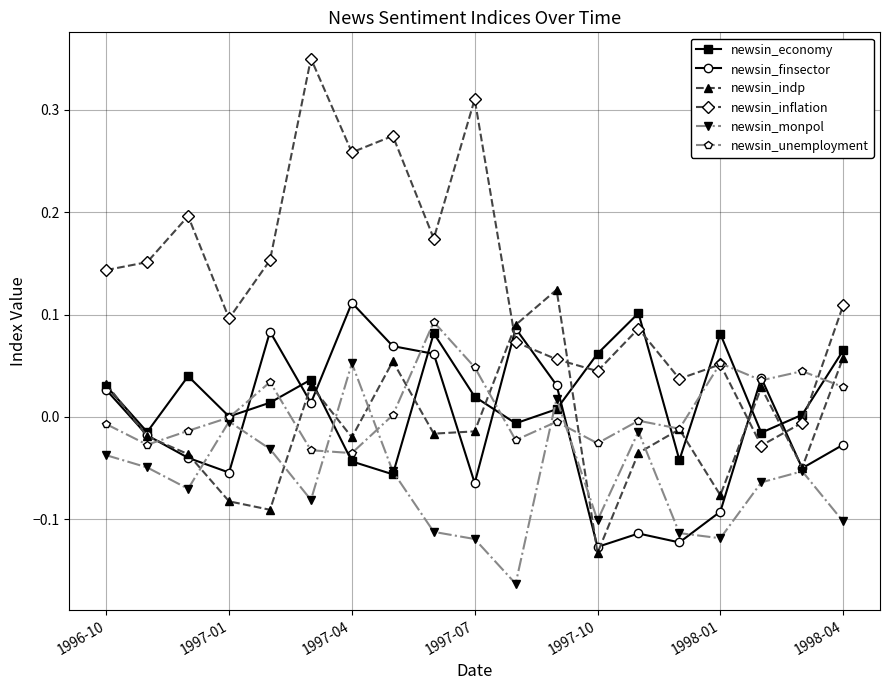

List the series in order of their peak value, lowest first.

newsin_monpol, newsin_unemployment, newsin_economy, newsin_finsector, newsin_indp, newsin_inflation